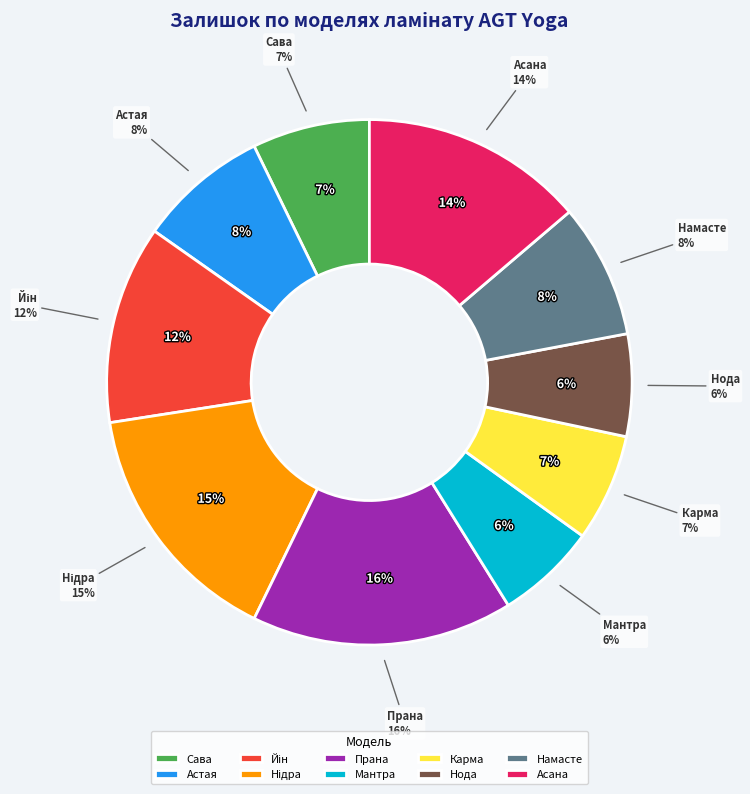

To the nearest percent, what is the average slice percentage?

10%